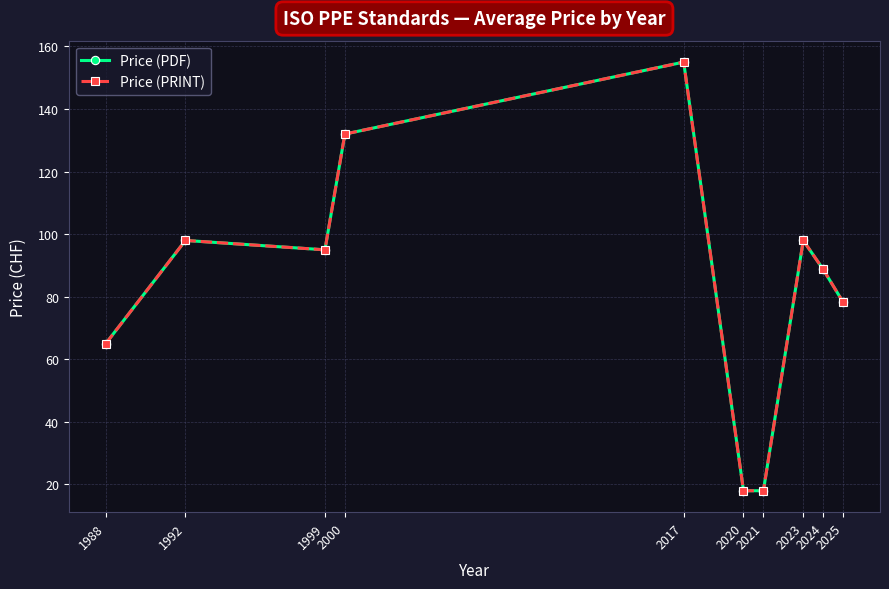

Reading left to right, what are all the values shown in this chart?

Price (PDF): 1988=65.0	1992=98.0	1999=95.0	2000=132.0	2017=155.0	2020=18.0	2021=18.0	2023=98.0	2024=88.7	2025=78.2
Price (PRINT): 1988=65.0	1992=98.0	1999=95.0	2000=132.0	2017=155.0	2020=18.0	2021=18.0	2023=98.0	2024=88.7	2025=78.2